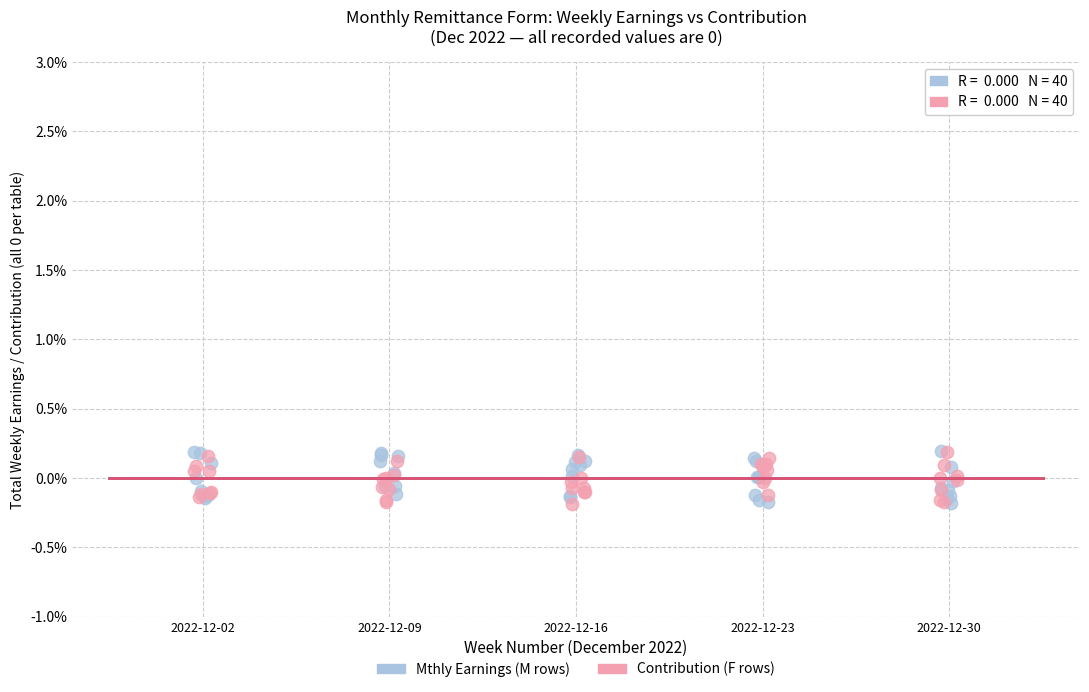

What are all the series names shown in the legend?

Mthly Earnings (M rows), Contribution (F rows)